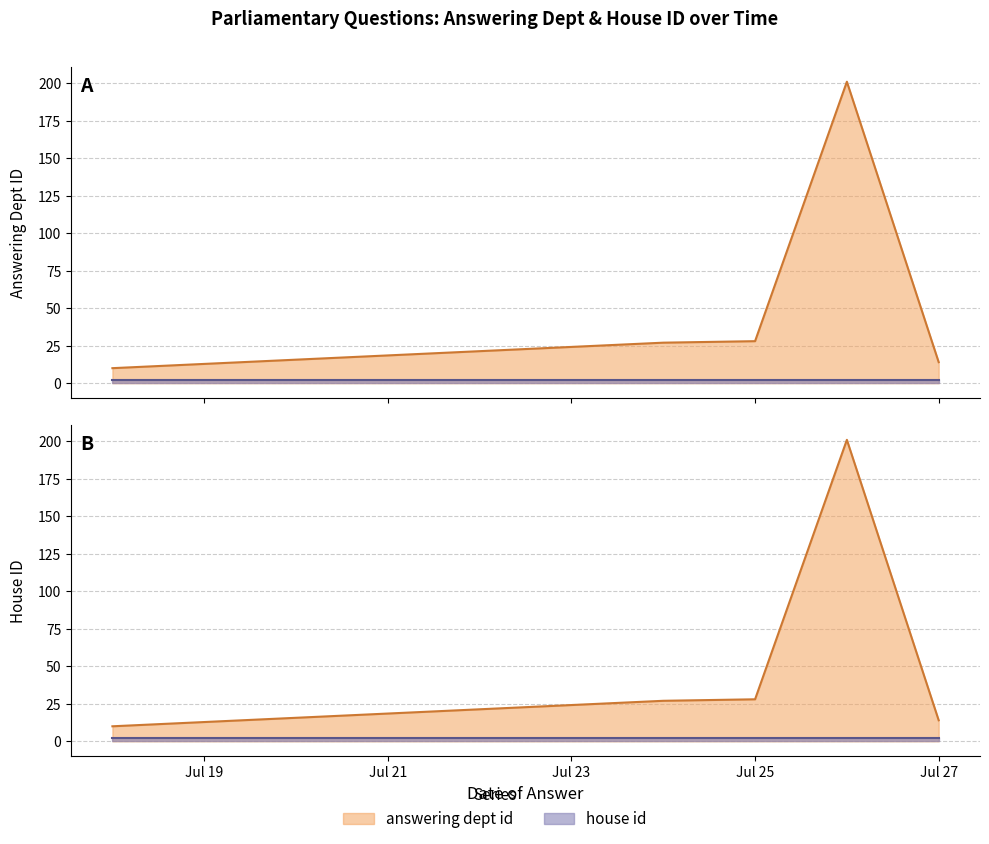

Which has a higher value, 2017-07-27 or 2017-07-26?

2017-07-26